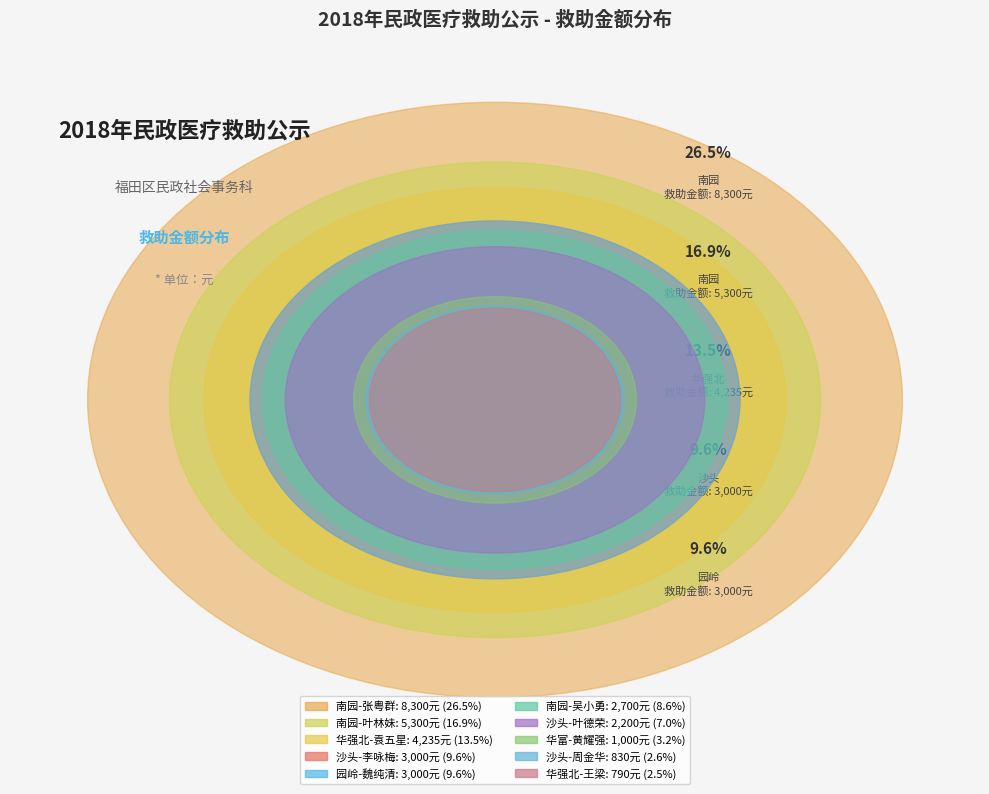

What percentage is the 南园-张粤群 slice, to the nearest percent?

26%